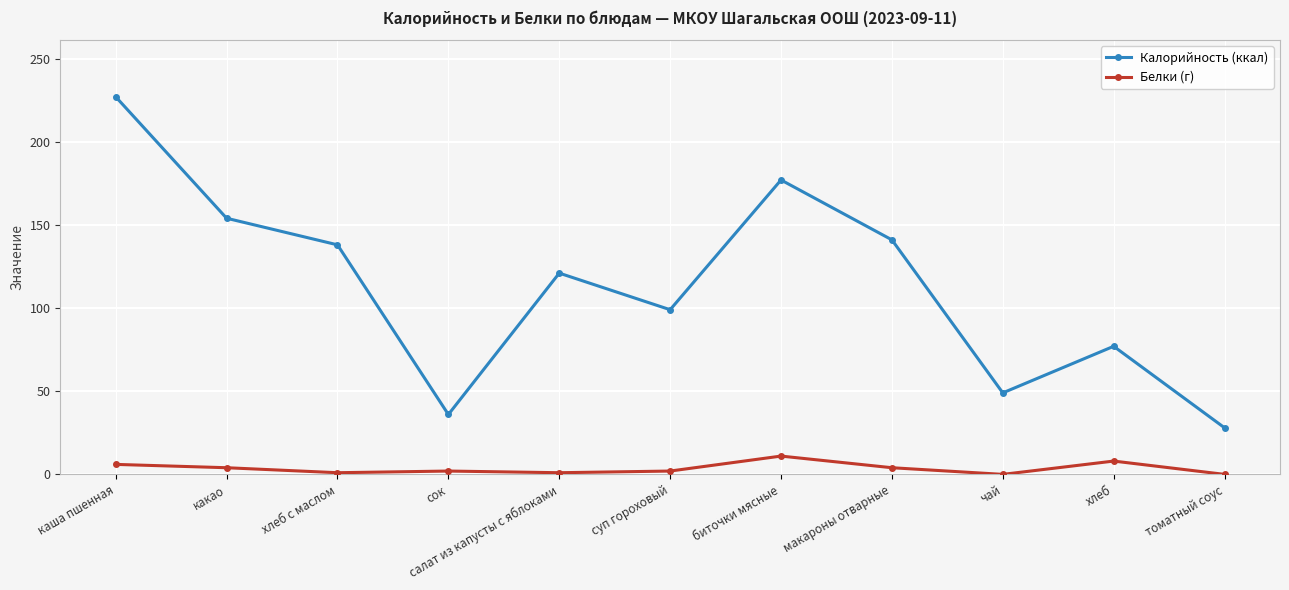

What is the label of the 7th point from the right?

салат из капусты с яблоками